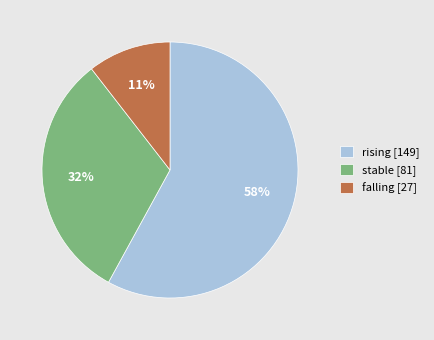

To the nearest percent, what is the difference between the stable and rising slice percentages?

26%